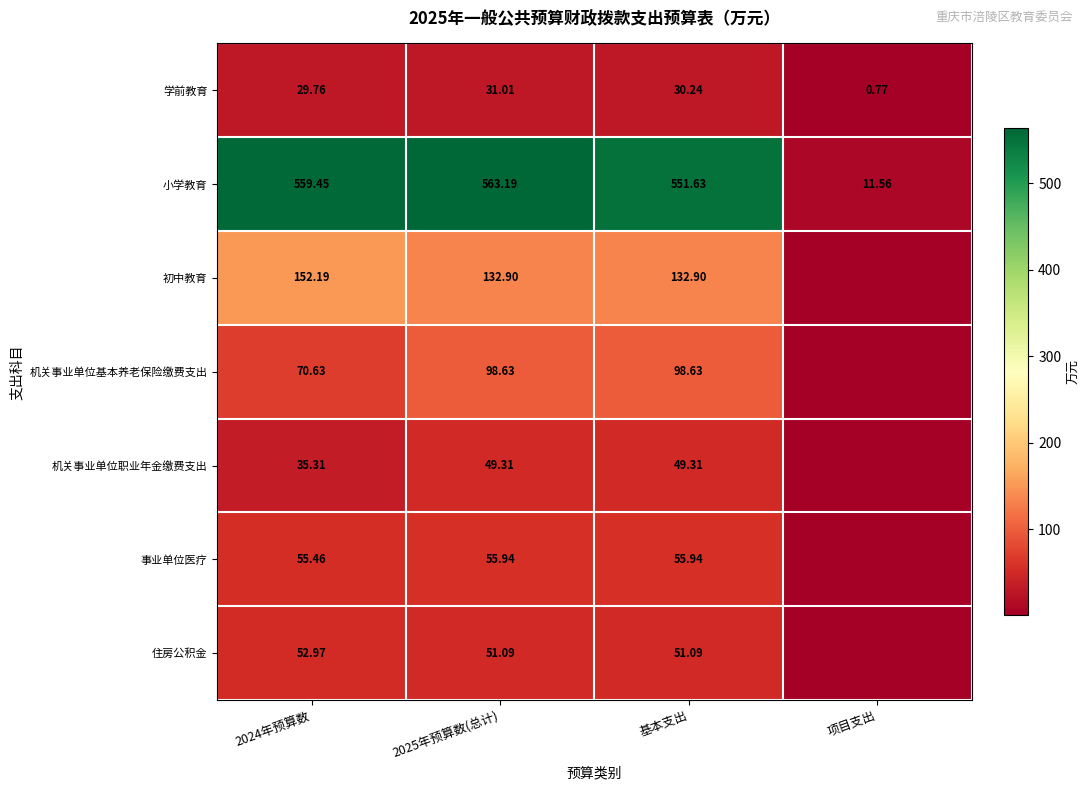

Is the value of 小学教育 at 2024年预算数 greater than the value of 事业单位医疗 at 基本支出?

Yes